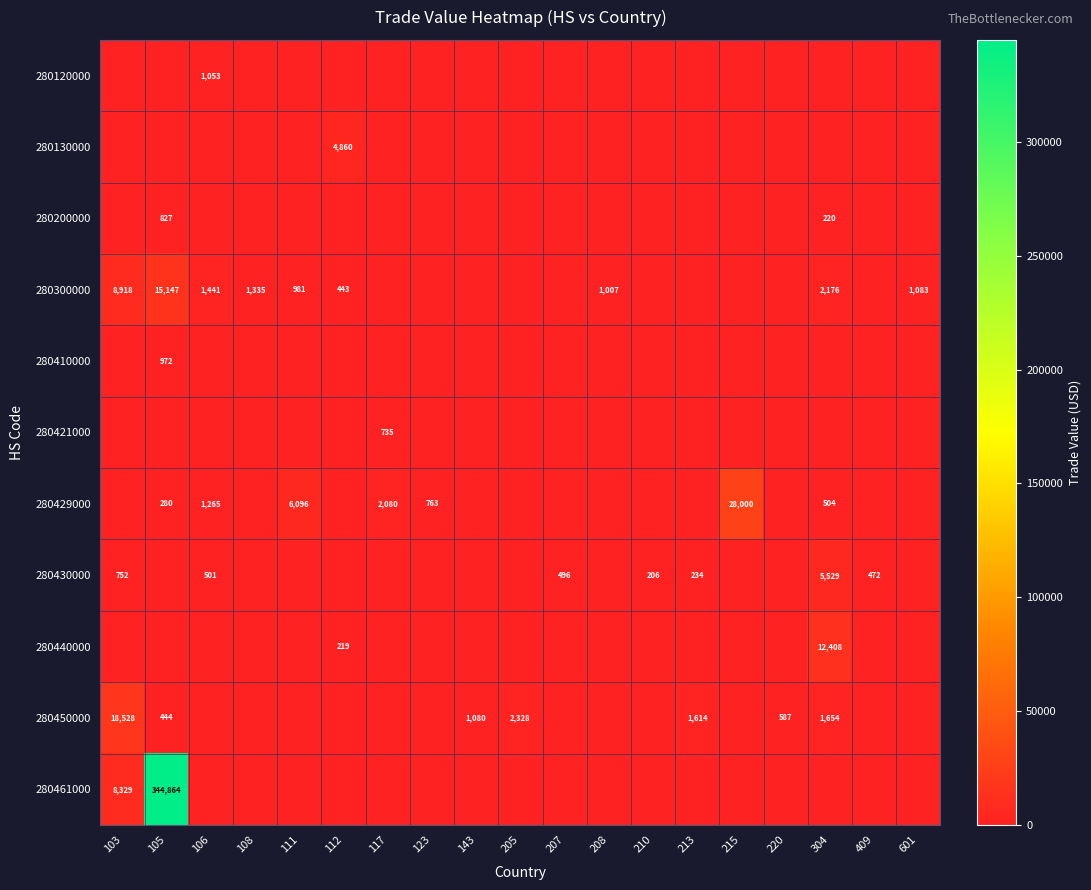

Which has a higher value, 112 or 409?

112